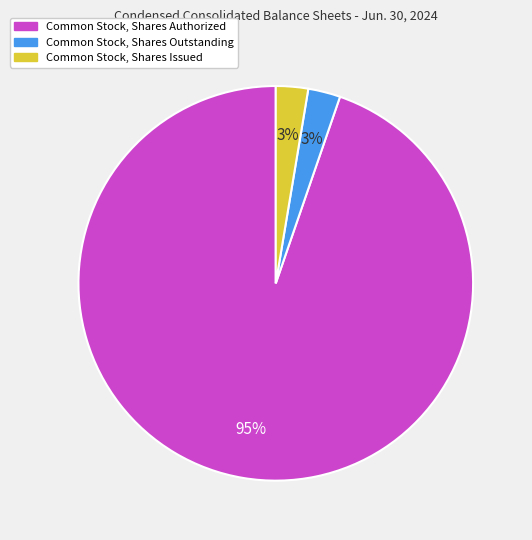

To the nearest percent, what portion does Common Stock, Shares Outstanding represent?

3%